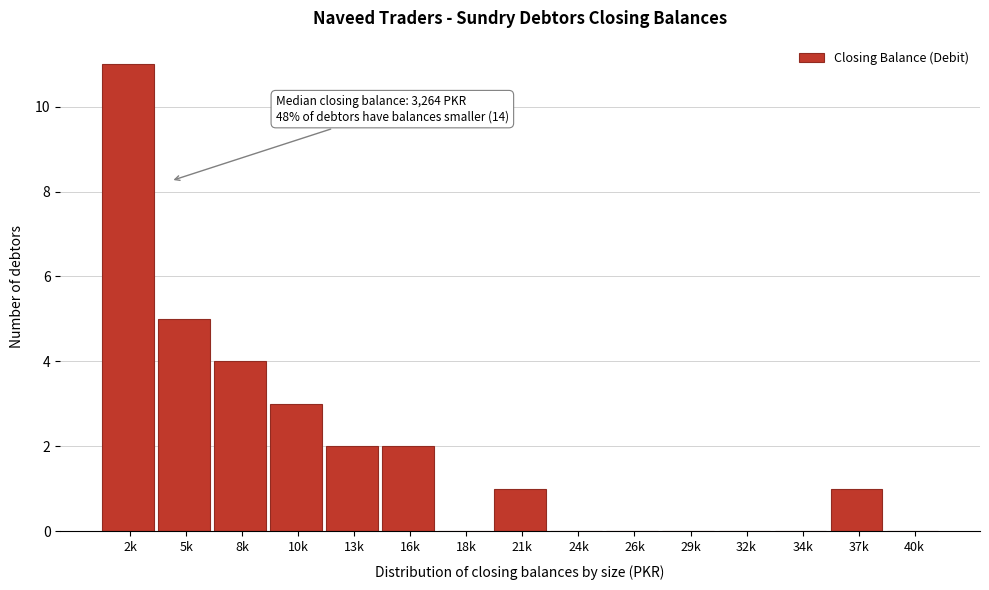

Reading left to right, extract all data points from this chart.

2k=11	5k=5	8k=4	10k=3	13k=2	16k=2	18k=0	21k=1	24k=0	26k=0	29k=0	32k=0	34k=0	37k=1	40k=0